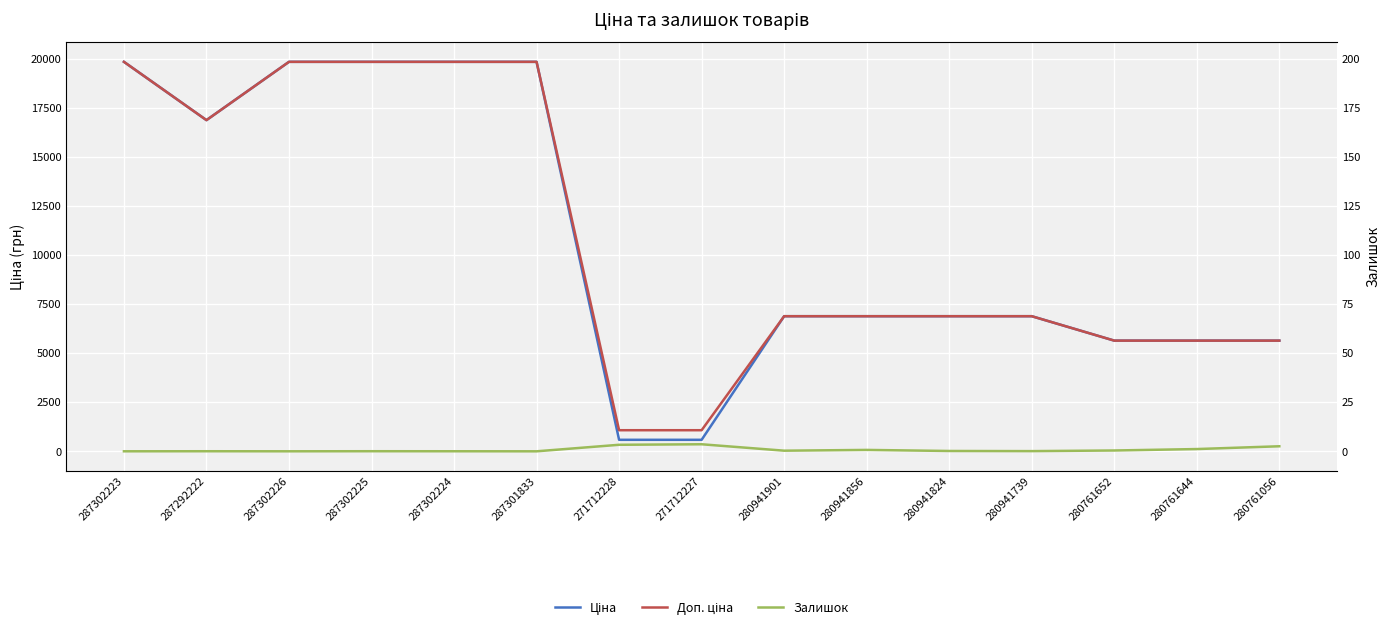

Reading left to right, list all the values displayed in this chart.

Ціна: 19831.1	16863.2	19831.1	19831.1	19831.1	19831.1	586.0	586.0	6879.5	6879.5	6879.5	6879.5	5636.0	5636.0	5636.0
Доп. ціна: 19831.1	16863.2	19831.1	19831.1	19831.1	19831.1	1074.5	1074.5	6879.5	6879.5	6879.5	6879.5	5636.0	5636.0	5636.0
Залишок: 1.0	4.0	1.0	5.0	3.0	0.0	333.0	359.0	32.0	71.0	17.0	10.0	42.0	115.0	257.0